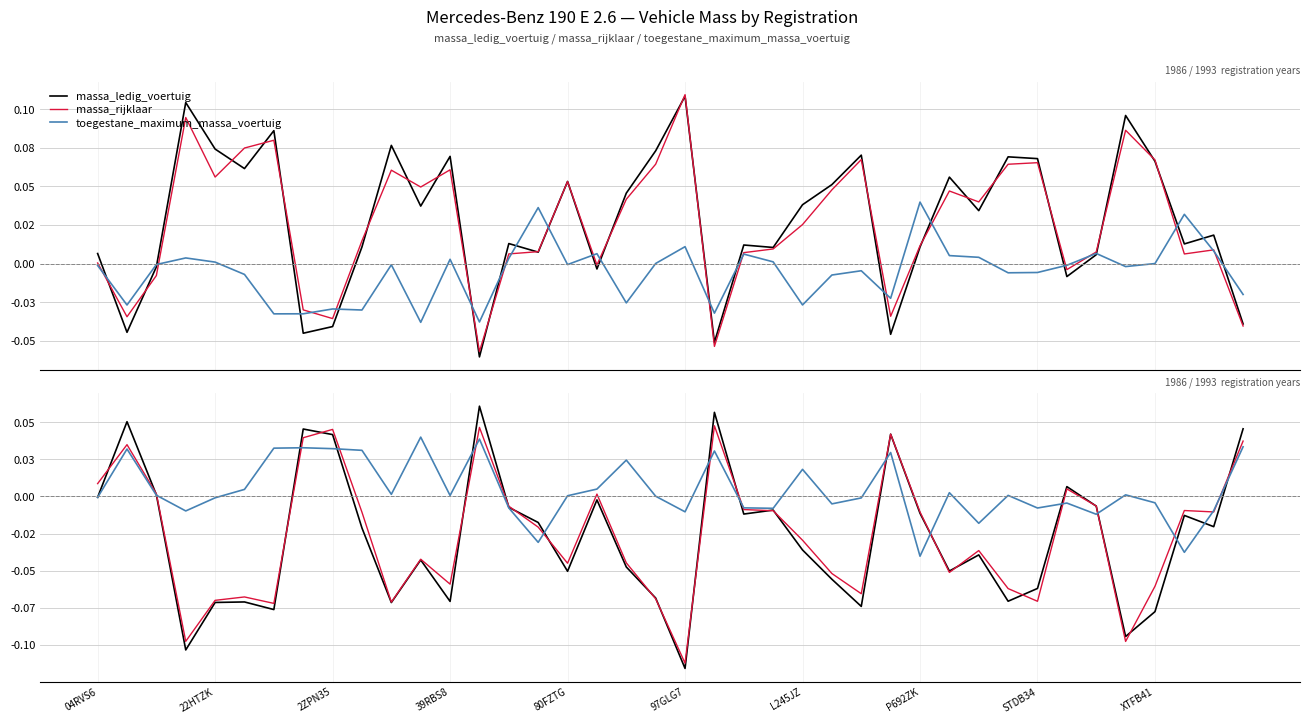

The massa_rijklaar series shows 0.0 at 13. True or false?

False